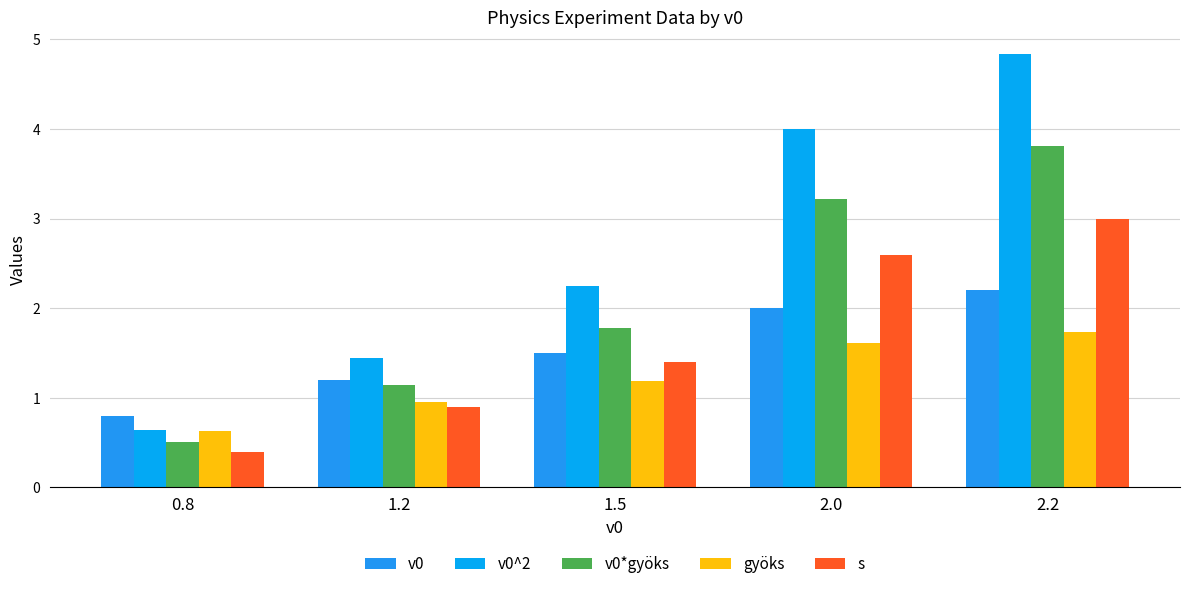

What is the maximum value for v0*gyöks?

3.8